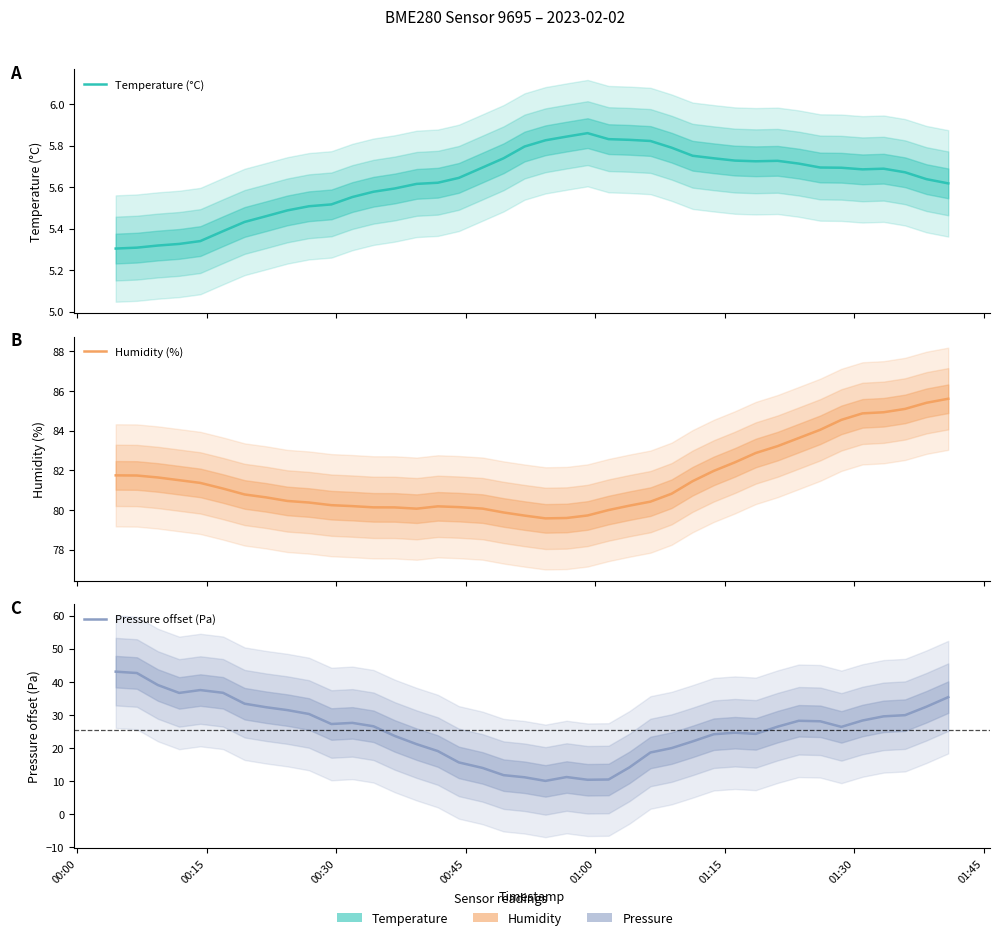

Rank the series by their maximum value, from highest to lowest.

Humidity (%), Pressure offset (Pa), Temperature (°C)